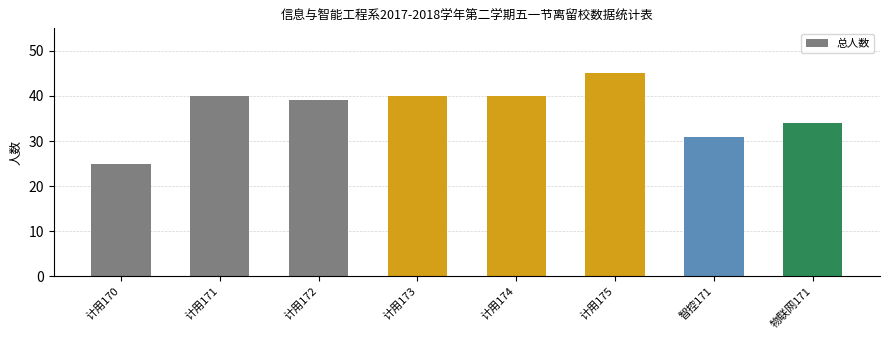

Reading left to right, transcribe all the data shown in this chart.

计用170=25	计用171=40	计用172=39	计用173=40	计用174=40	计用175=45	智控171=31	物联网171=34